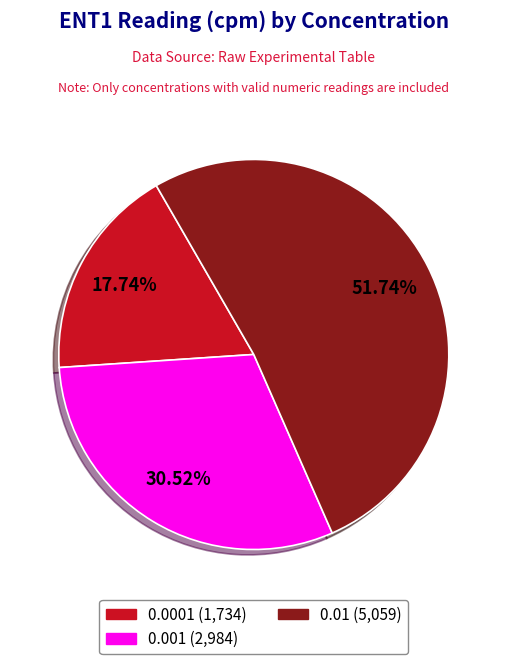

Count the number of slices in the pie.

3